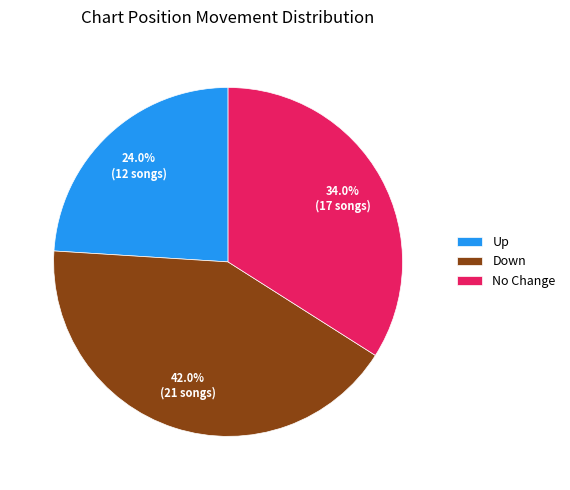

Does Up account for over 50% of the chart?

No